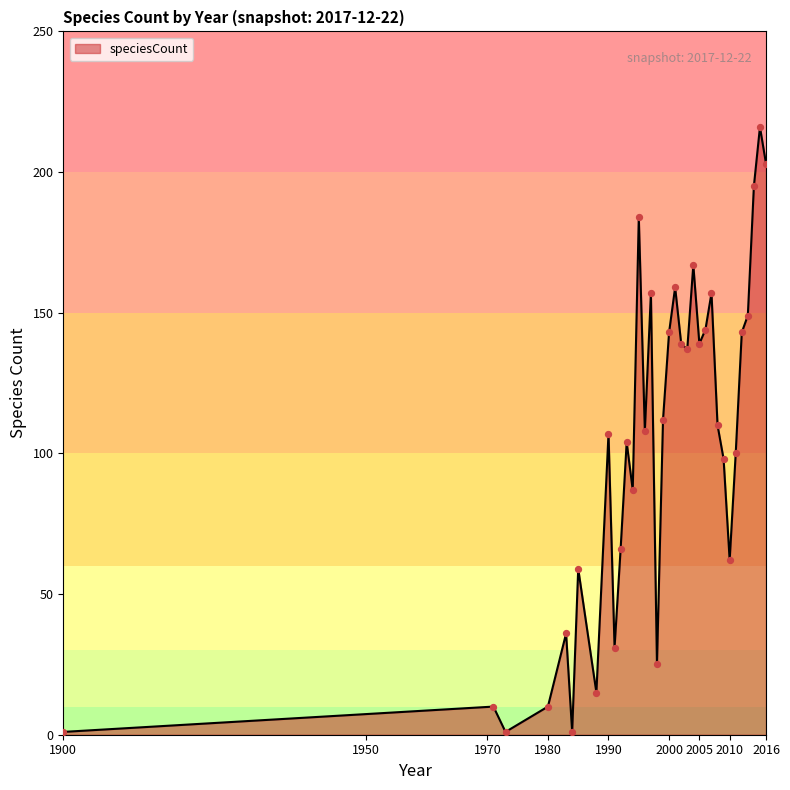

What is the maximum value shown in the chart?

216